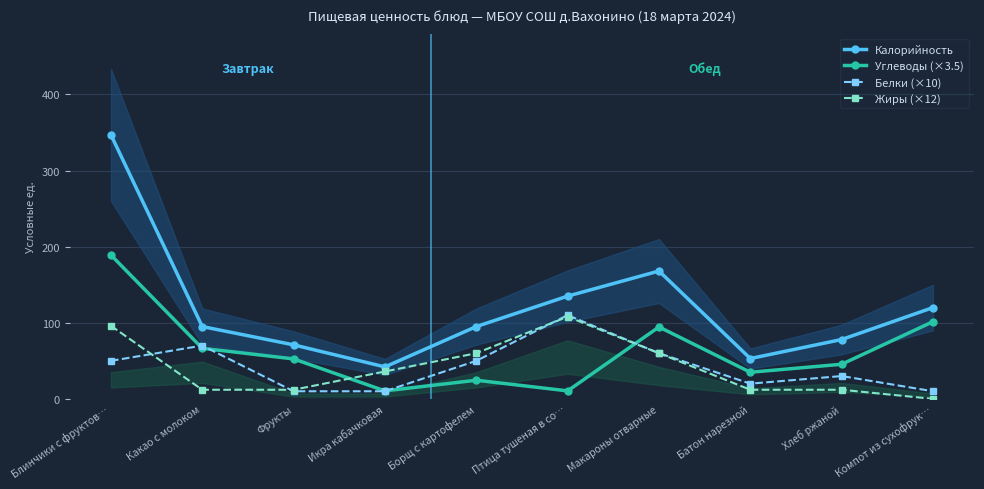

Is it true that Белки (×10) equals 70.0 at Какао с молоком?

True